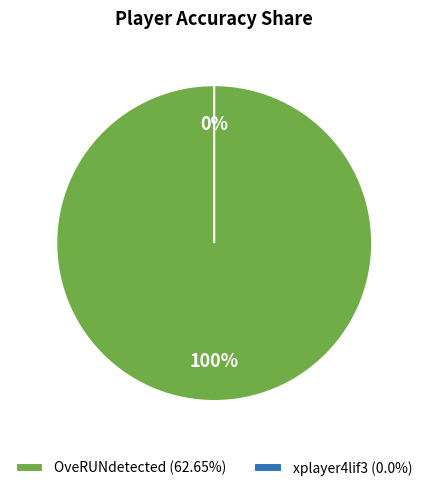

Which has a higher value, OveRUNdetected or xplayer4lif3?

OveRUNdetected